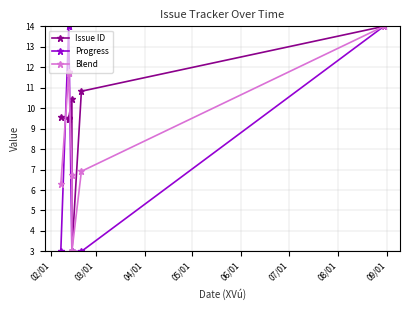

Is it true that Issue ID equals 2.4 at 04/01?

False